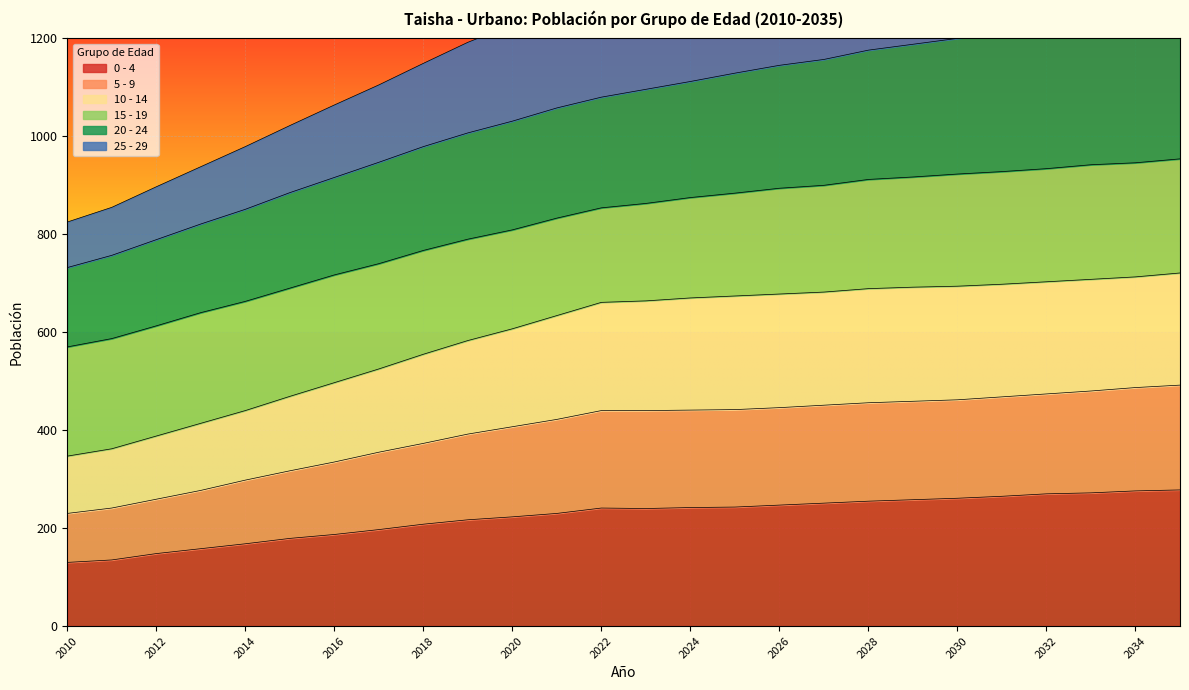

True or false: 20 - 24 and 10 - 14 intersect in this chart.

False